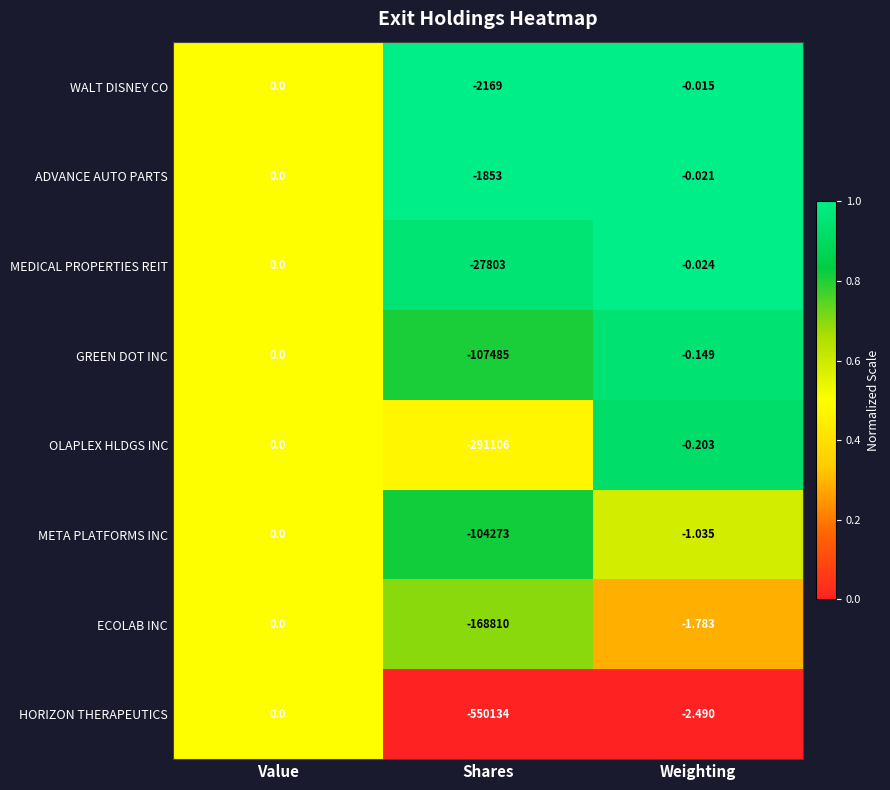

Where is OLAPLEX HLDGS INC nearest to the value -145553?

Weighting